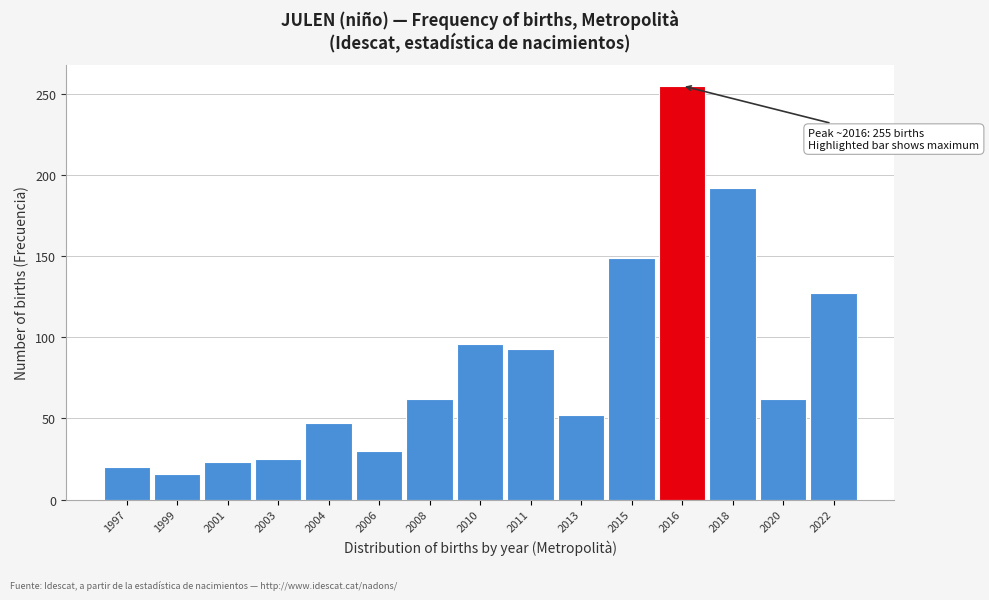

Reading right to left, transcribe all the data shown in this chart.

2022=127	2020=62	2018=192	2016=255	2015=149	2013=52	2011=93	2010=96	2008=62	2006=30	2004=47	2003=25	2001=23	1999=16	1997=20